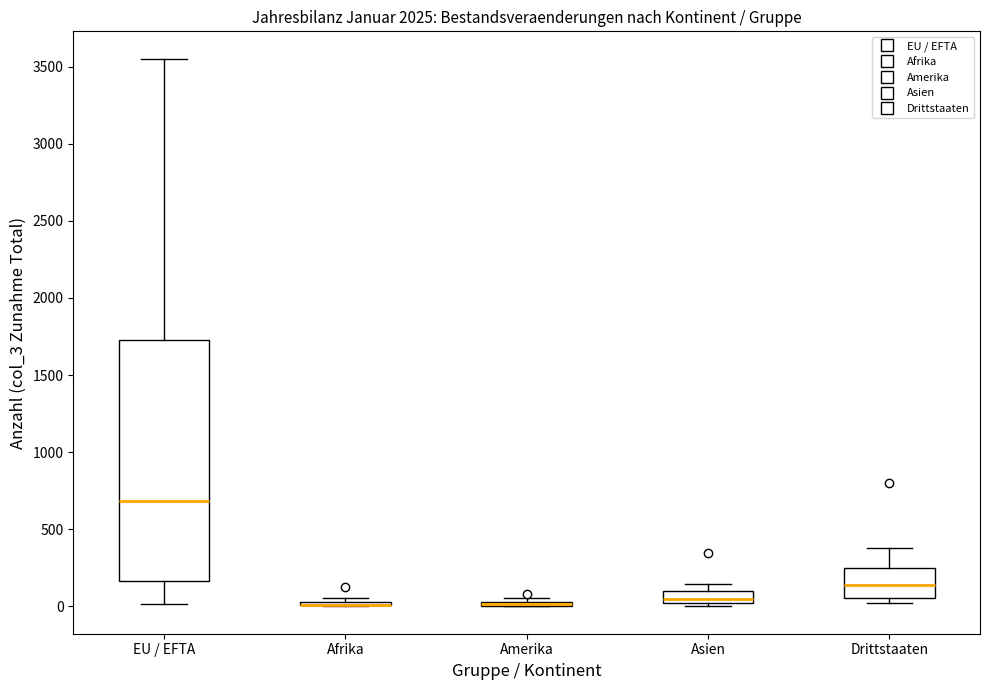

Reading left to right, transcribe this box plot: for each box, give where its median line is, the range the box spans, and where its two whiskers end, as read against the y-axis. The values are not printed on the chart, so give them approximately, as read against the axis.

EU / EFTA: median 700, box 150 to 1700, whiskers 0 to 3550
Afrika: box collapsed to a line at 0, whiskers 0 to 50
Amerika: box collapsed to a line at 0, whiskers 0 to 50
Asien: median 50, box 0 to 100, whiskers 0 (just below the box's lower edge) to 150
Drittstaaten: median 150, box 50 to 250, whiskers 0 to 400